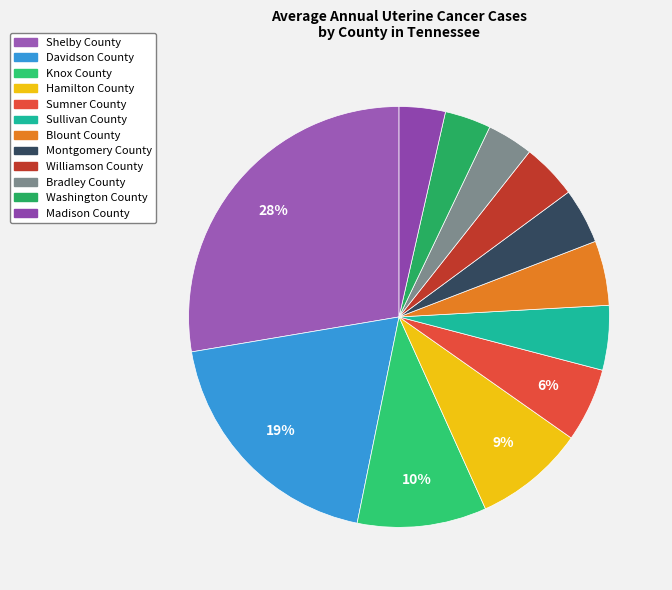

To the nearest percent, what is the combined percentage of Sullivan County and Blount County?

10%